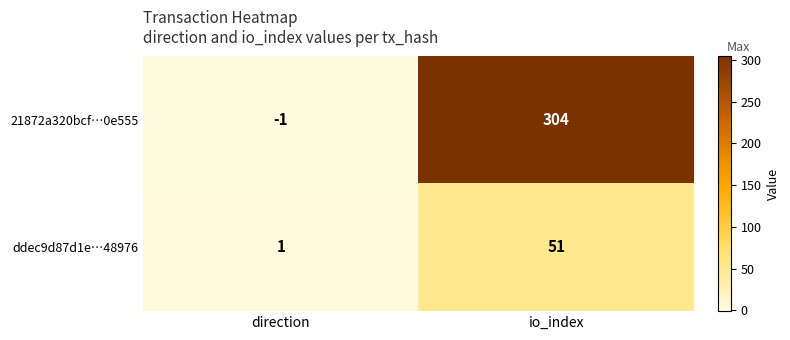

What is the difference between the maximum and minimum values in the 21872a320bcf…0e555 series?

305